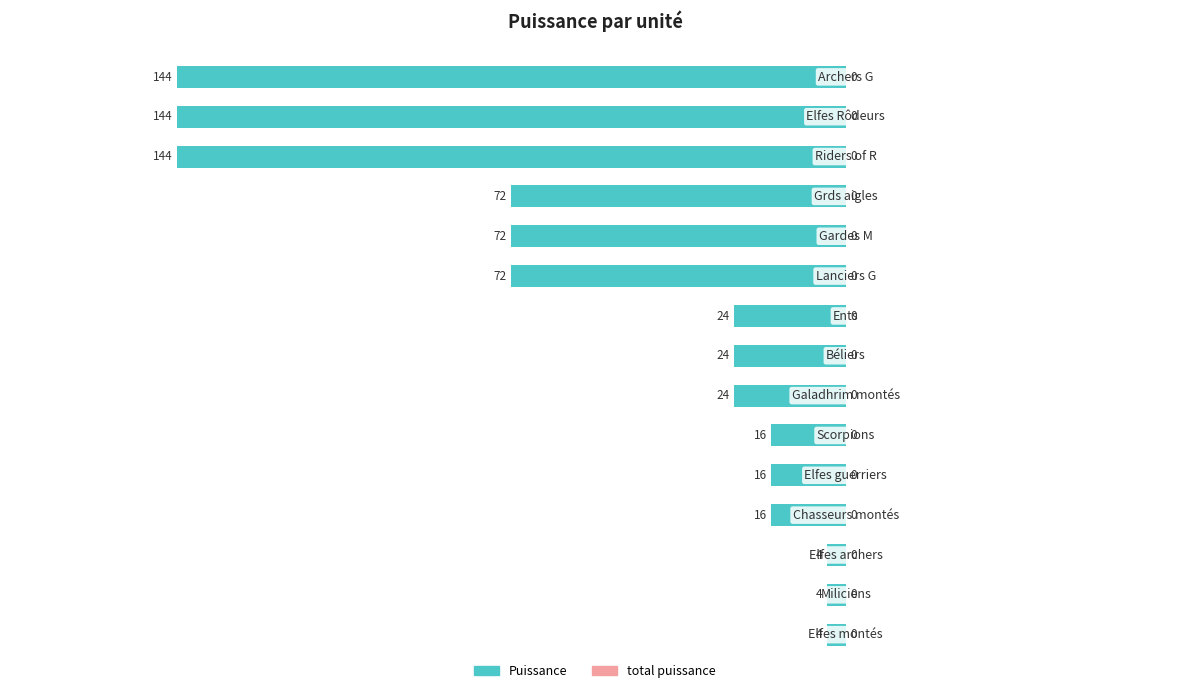

Does the chart contain any negative values?

Yes